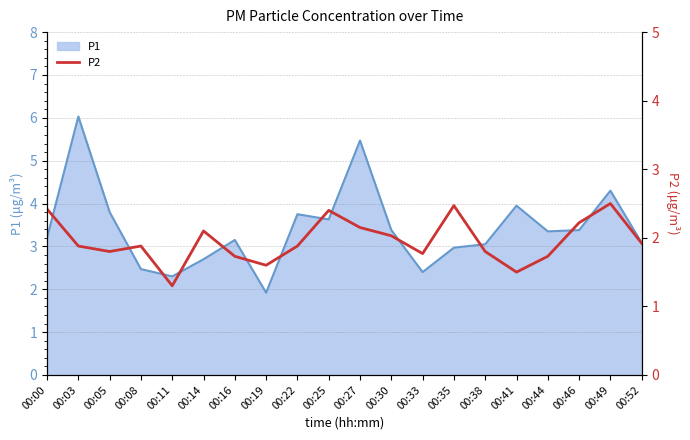

What is the smallest value displayed?

1.3